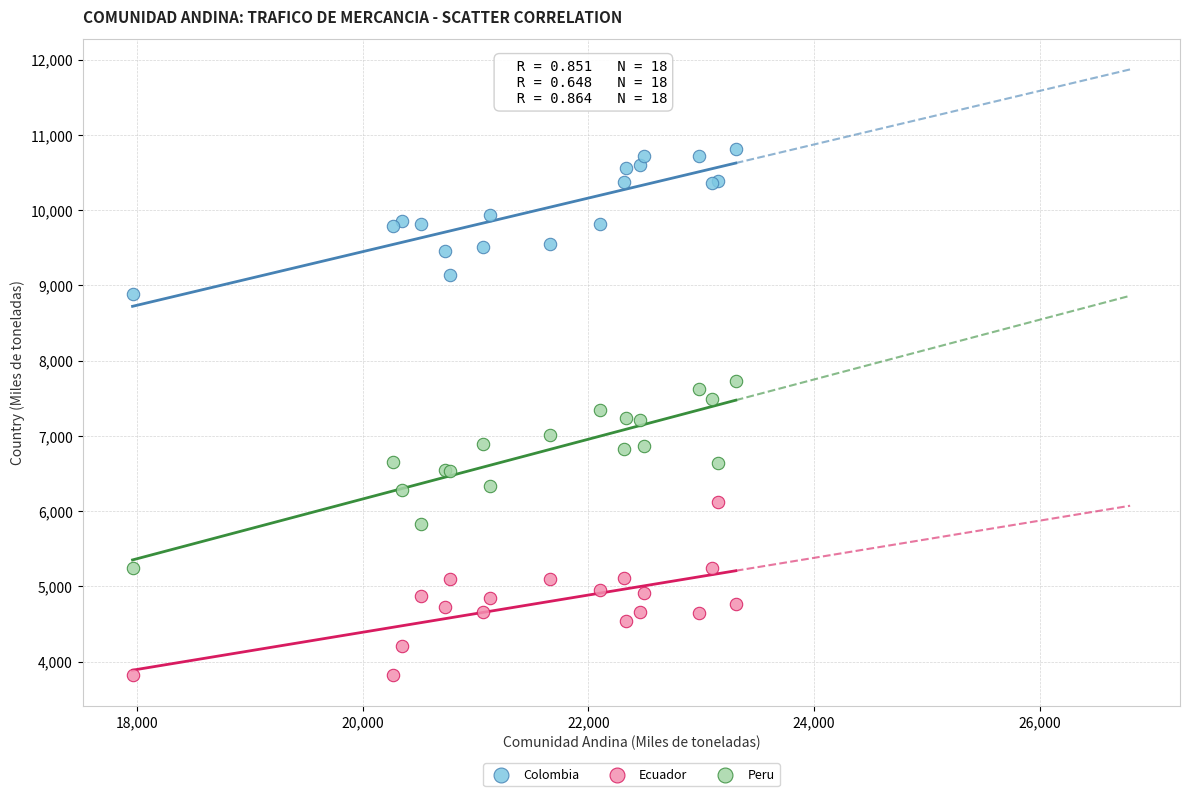

Which series contains the highest Y value?

Colombia